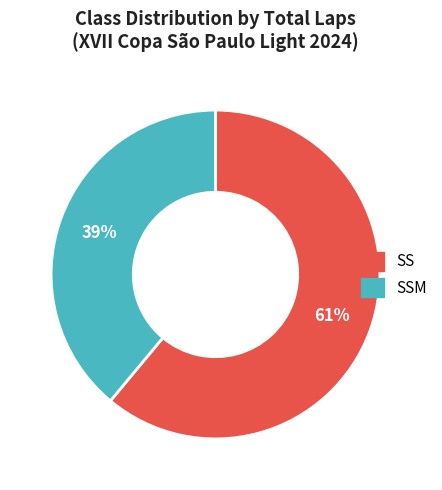

To the nearest percent, what is the average slice percentage?

50%